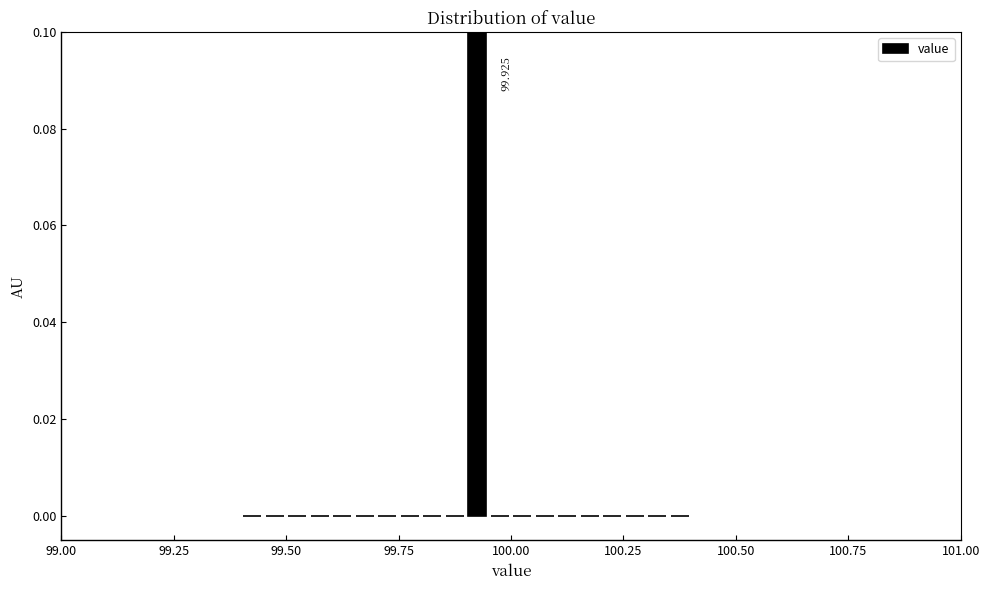

Around what value on the x-axis is the tallest bar? Give the approximate position of its centre, as read against the axis.

99.95